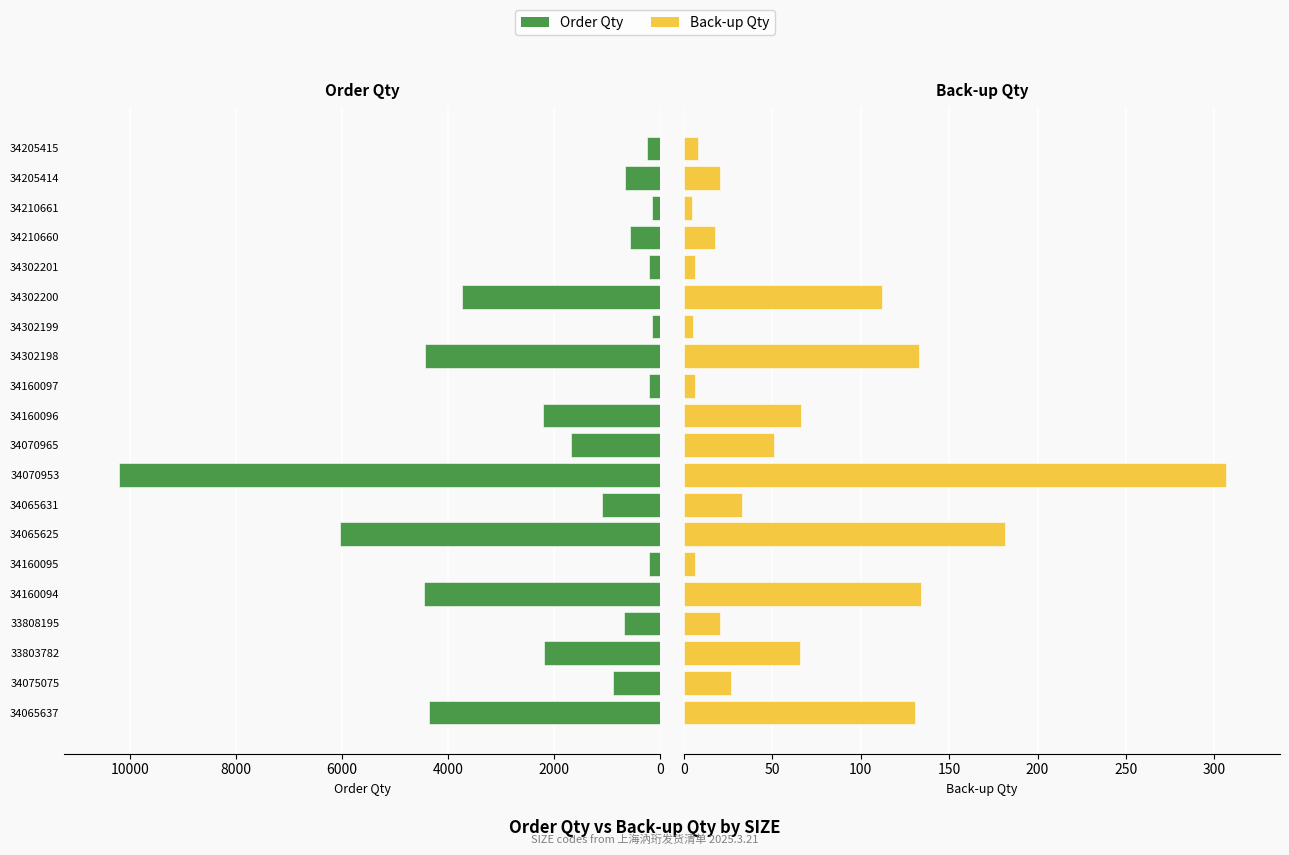

The value of Order Qty at 34302199 is 90.2. True or false?

False